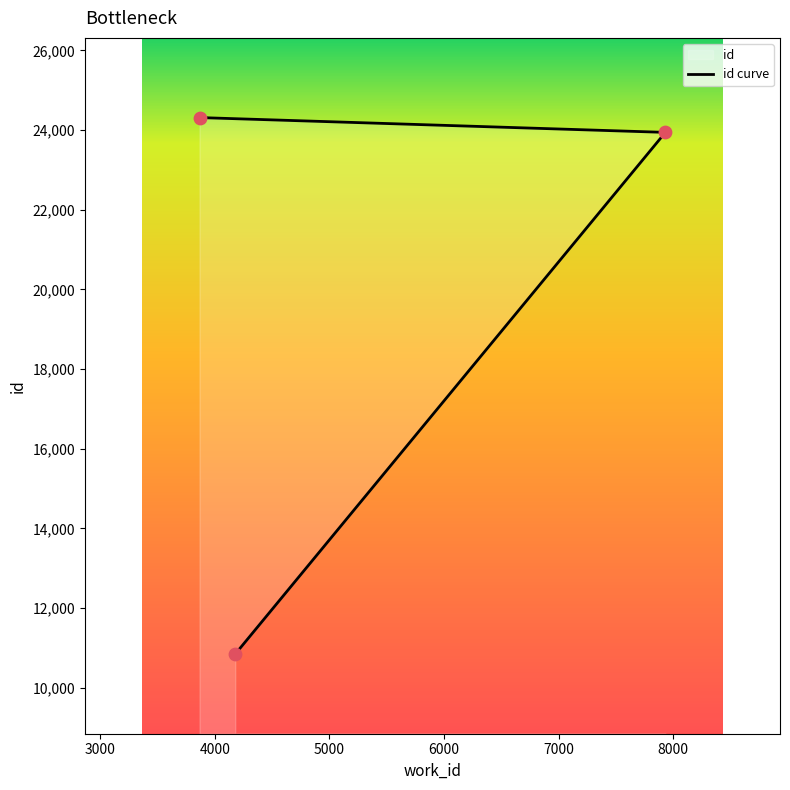

What is the change in value from 4178 to 7931?

+13094